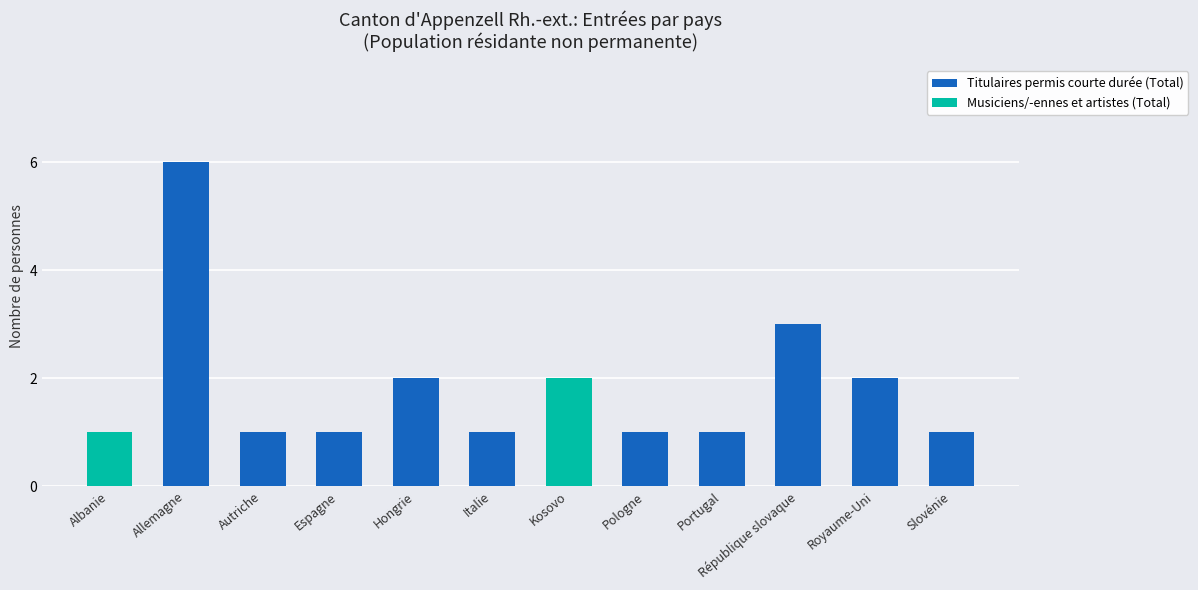

What is the total value across all series at Allemagne?

6